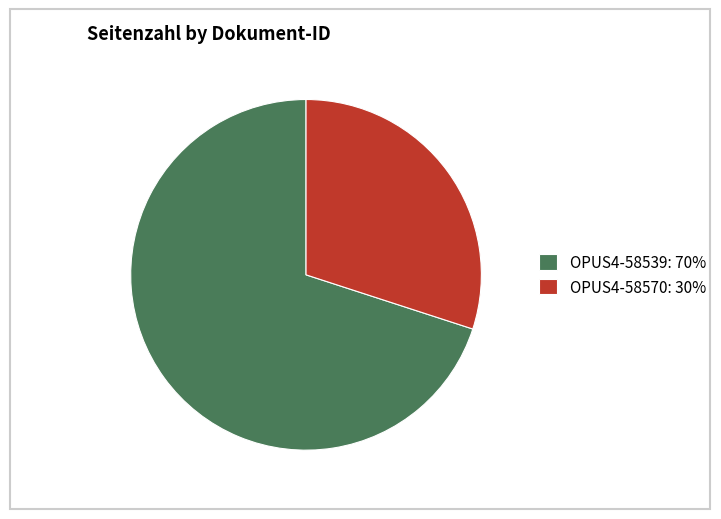

Count the number of slices in the pie.

2